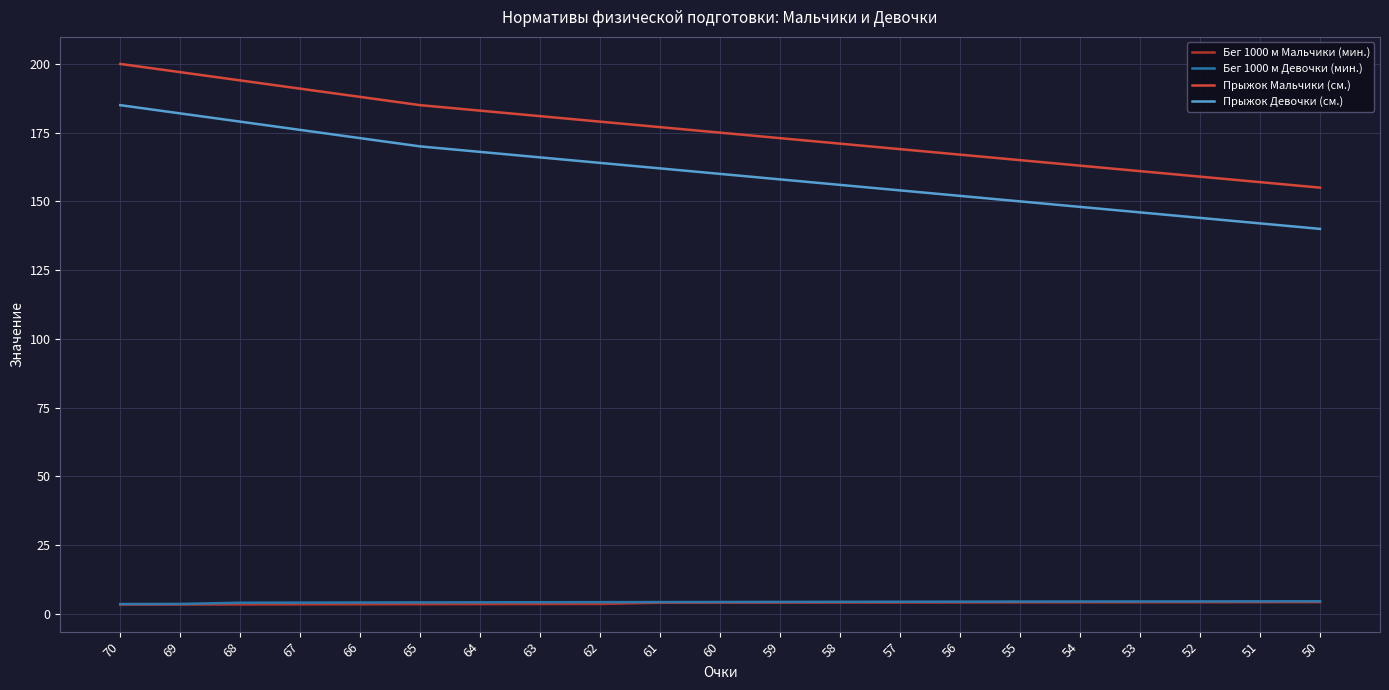

What is the spread (max minus min) of values at 69?

193.6